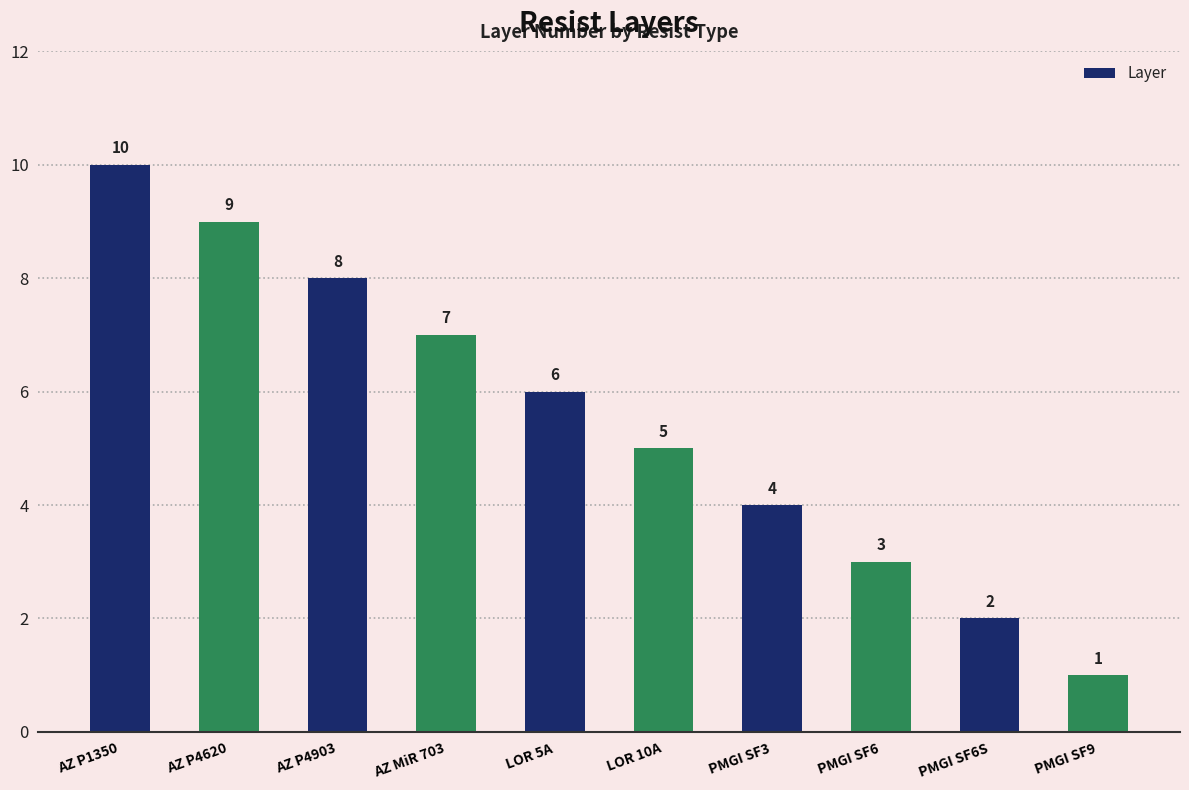

What is the change in value from AZ P1350 to LOR 5A?

-4